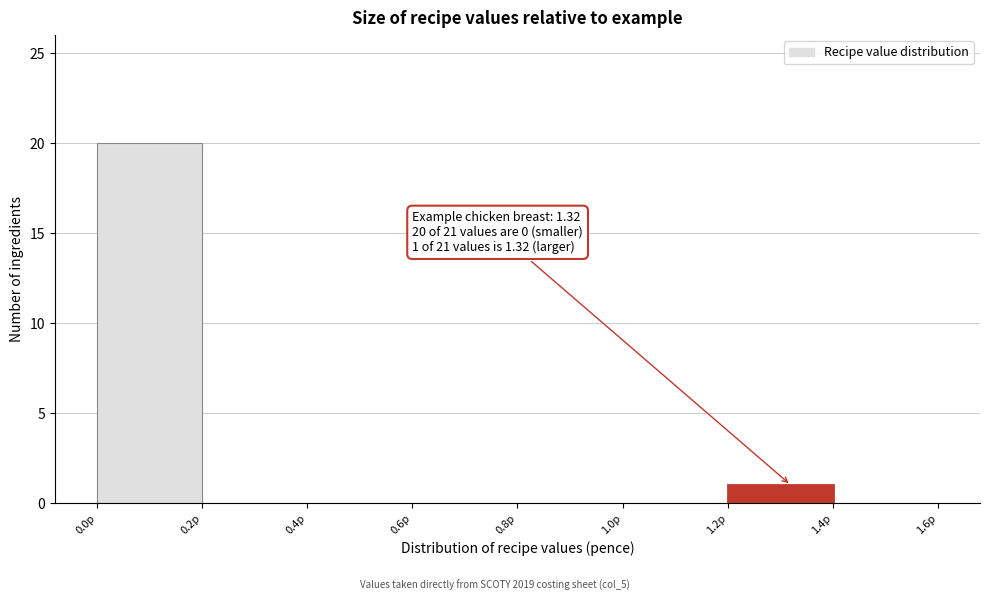

Over which range of the x-axis is the bar tallest?

0.0 to 0.2